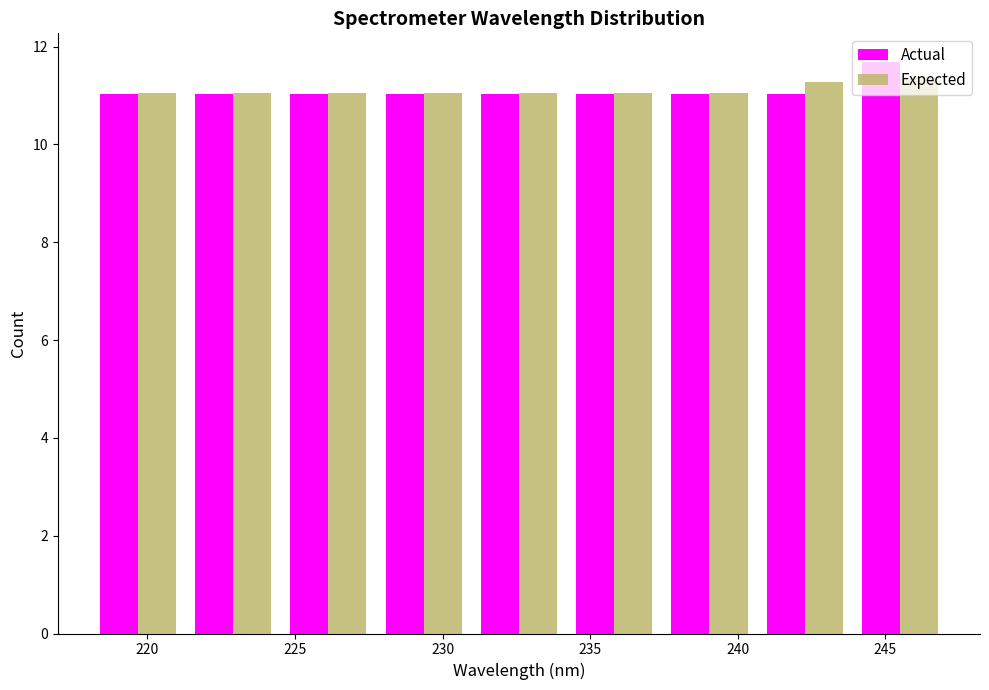

Reading left to right, list every range on the x-axis with the height of the bar of each series over it. Neither the bar edges nor the heights are printed on the chart, so give them approximately, as read against the axes.

218.0 to 221.5: Actual=11.0	Expected=11.0
221.5 to 224.5: Actual=11.0	Expected=11.0
224.5 to 227.5: Actual=11.0	Expected=11.0
227.5 to 231.0: Actual=11.0	Expected=11.0
231.0 to 234.0: Actual=11.0	Expected=11.0
234.0 to 237.5: Actual=11.0	Expected=11.0
237.5 to 240.5: Actual=11.0	Expected=11.0
240.5 to 244.0: Actual=11.0	Expected=11.2
244.0 to 247.0: Actual=11.6	Expected=11.4